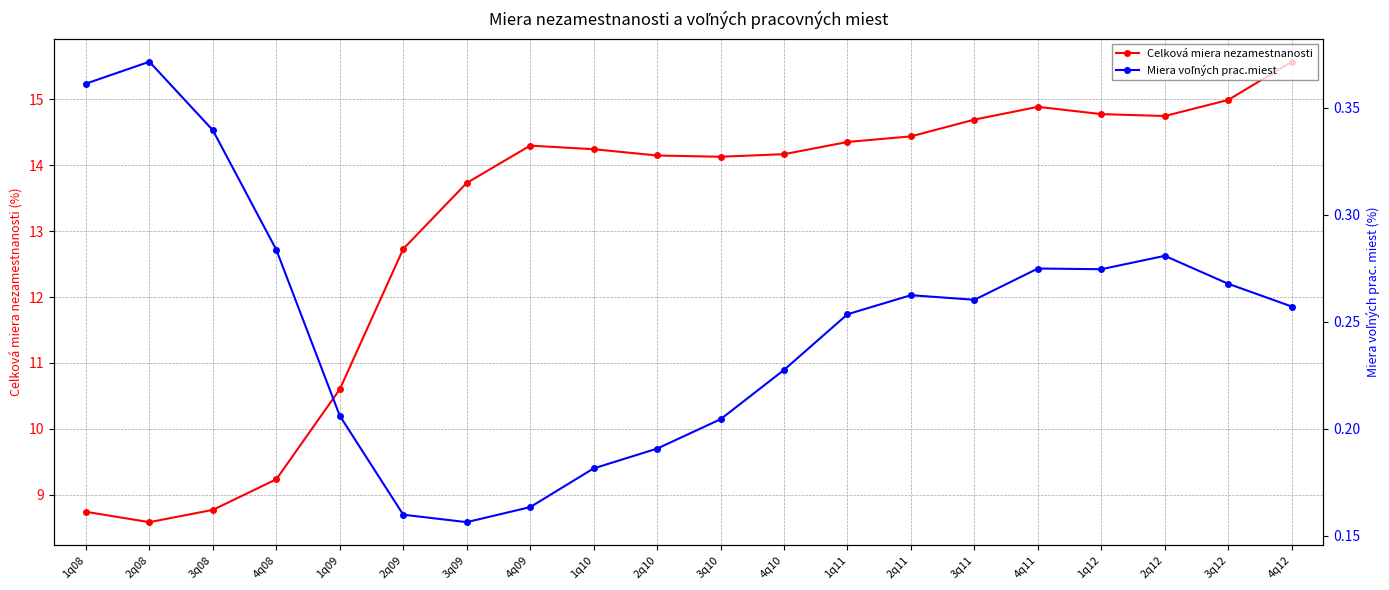

Which series has the largest range (max minus min)?

Celková miera nezamestnanosti